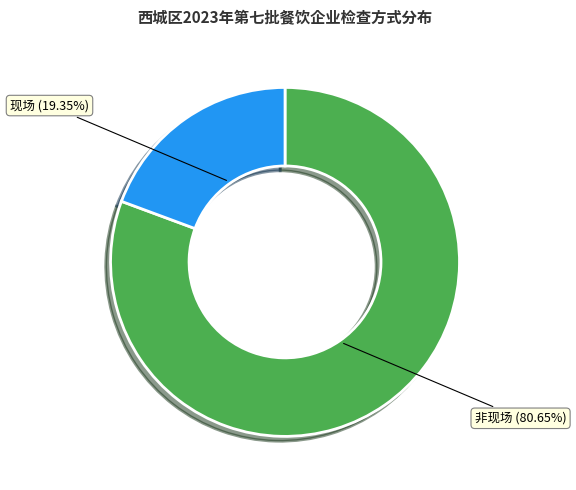

Which slice represents more than half of the pie?

非现场